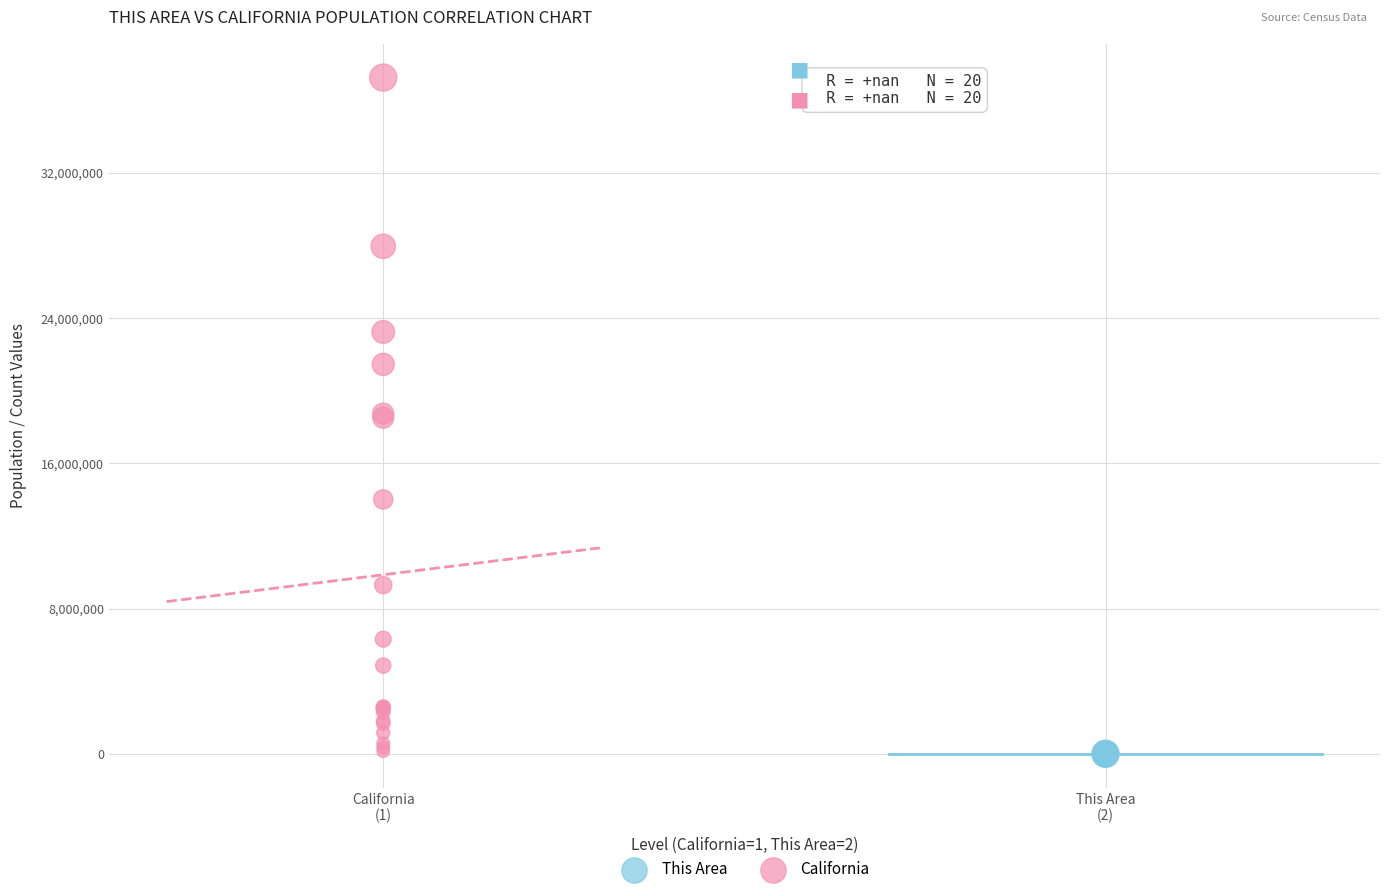

Which series contains the highest Y value?

California